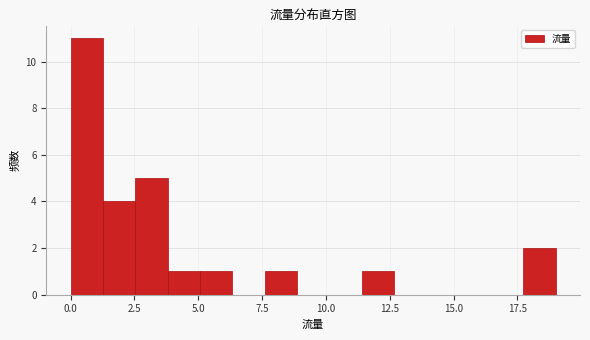

Read against the x-axis, roughly where is the centre of the tallest bar?

0.5